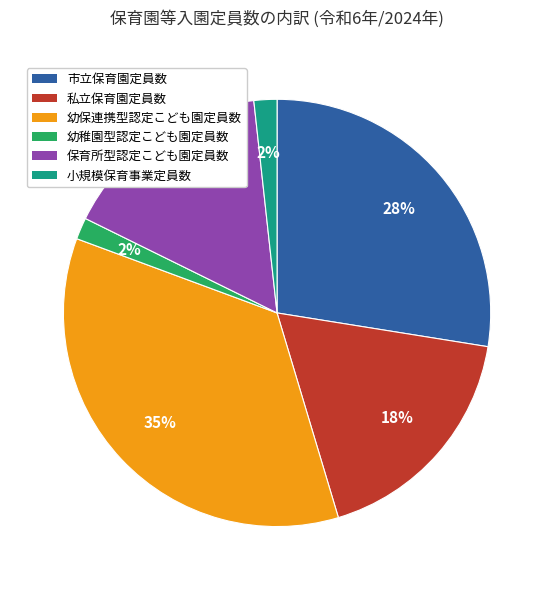

What is the ratio of the value at 私立保育園定員数 to the value at 市立保育園定員数?

0.6